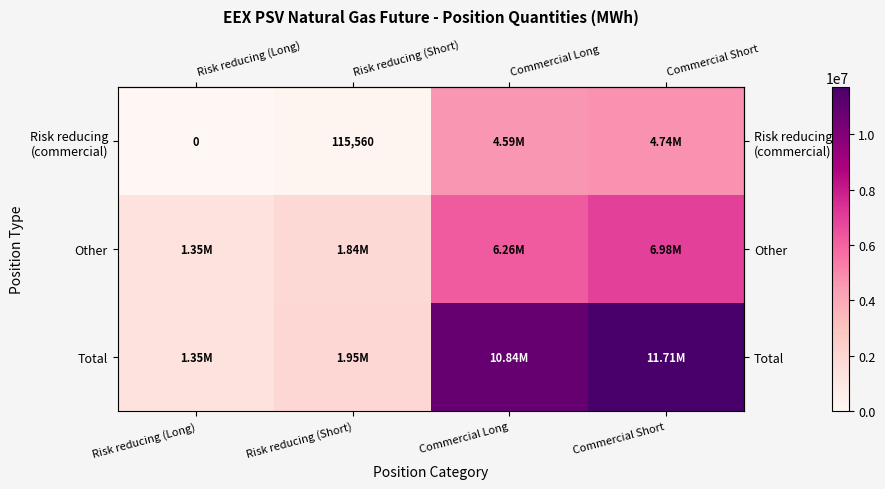

What is the spread (max minus min) of values at Risk reducing (Long)?

1349160